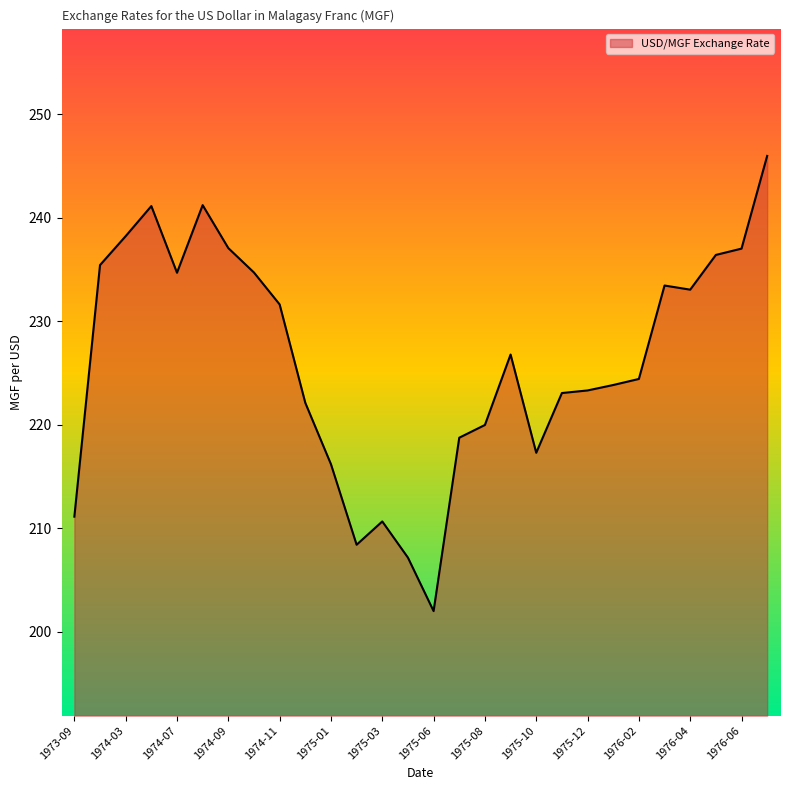

What is the minimum value shown in the chart?

202.0